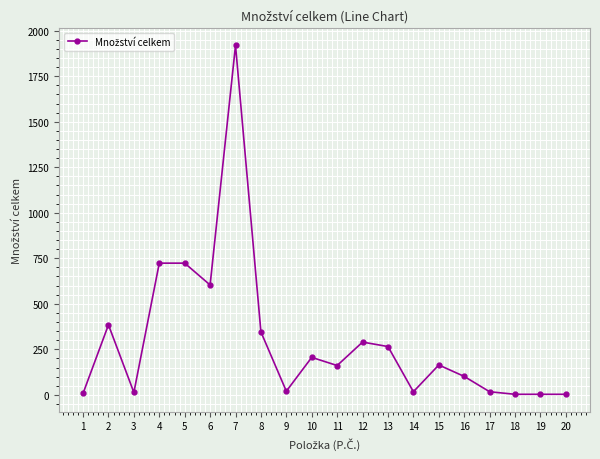

What is the value of the 7th point from the left?

1919.2